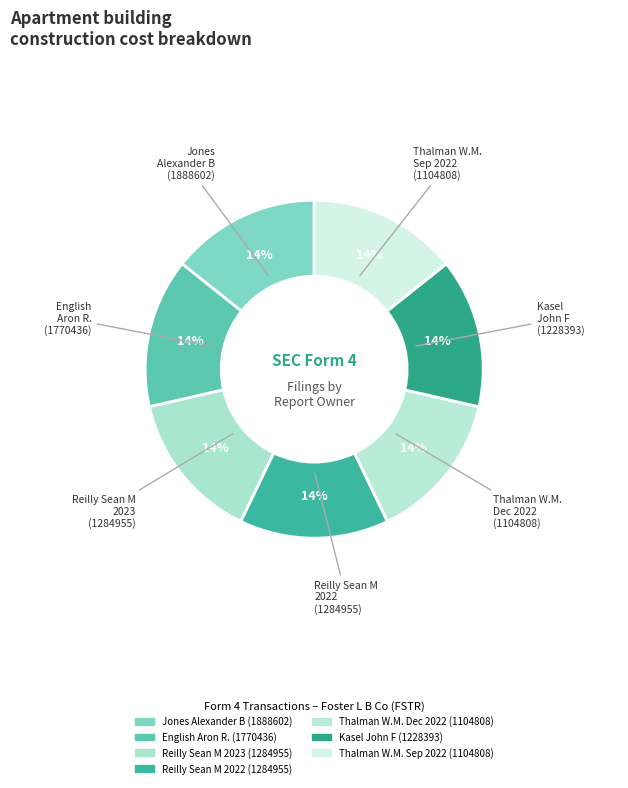

Is the sum of English Aron R. (1770436) and Kasel John F (1228393) greater than half?

No